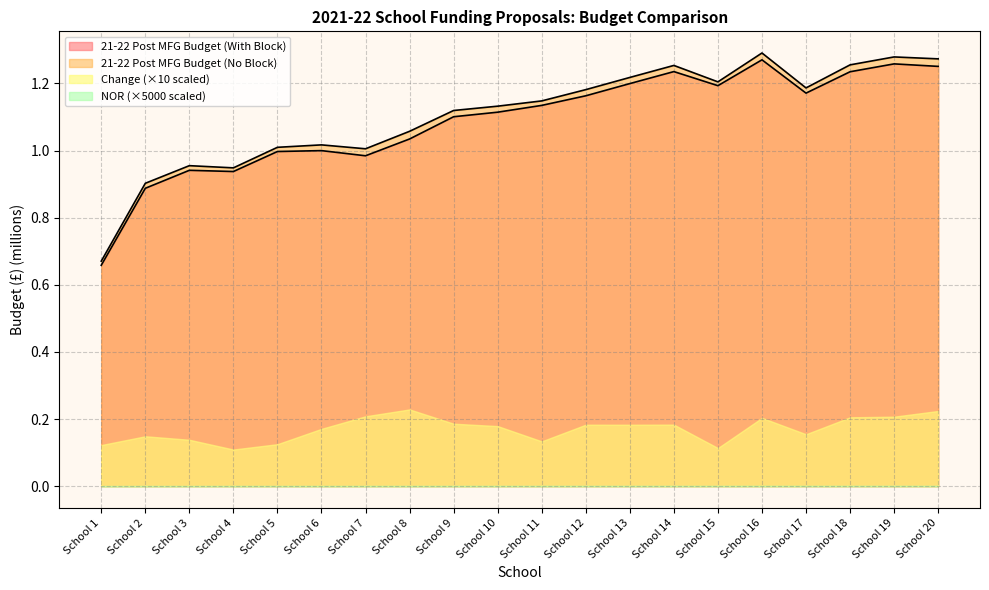

What is the value of the 21-22 Post MFG Budget (With Block) point at the 12th from the left?

1.2